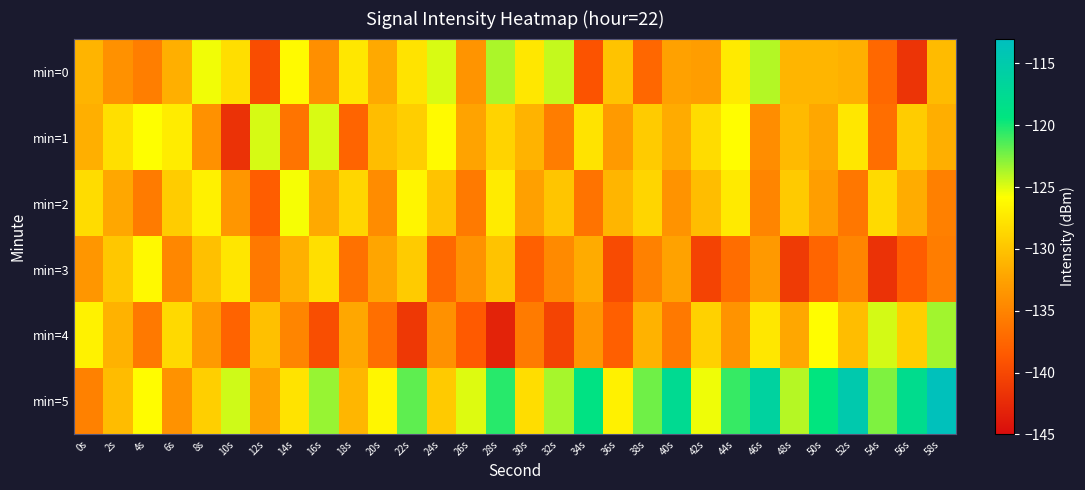

Which series has the widest spread of values?

min=5